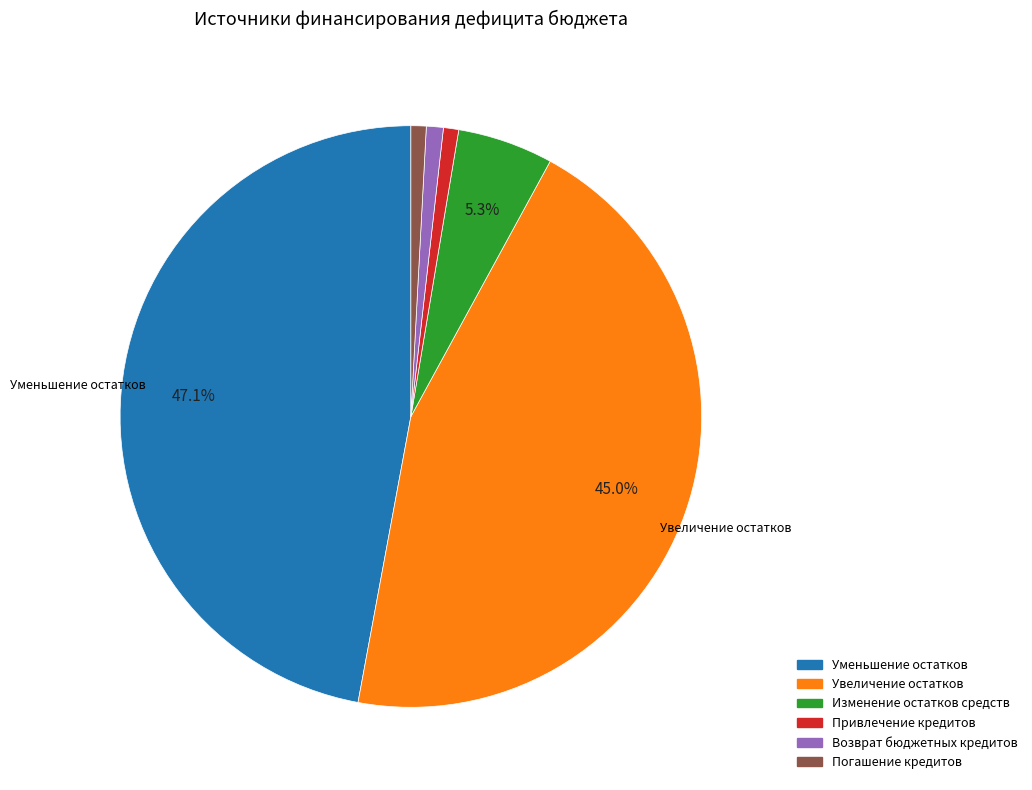

Does any single category account for the majority?

No